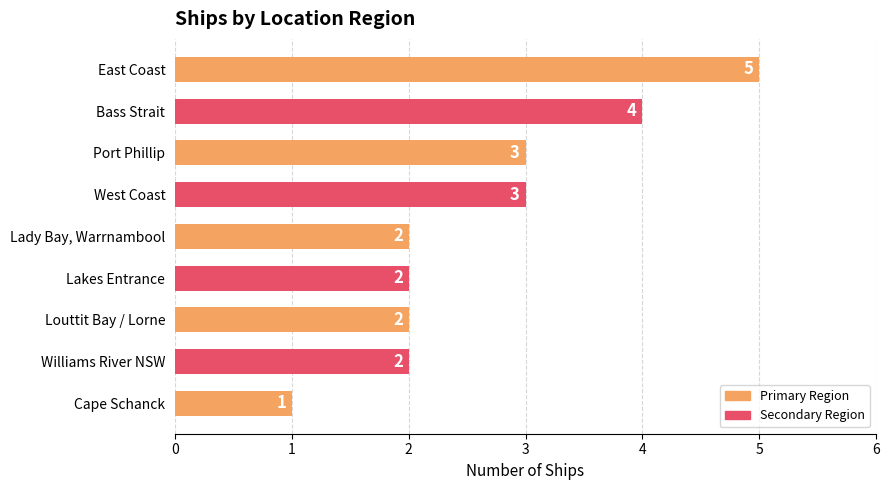

Reading top to bottom, list all the values displayed in this chart.

5	4	3	3	2	2	2	2	1